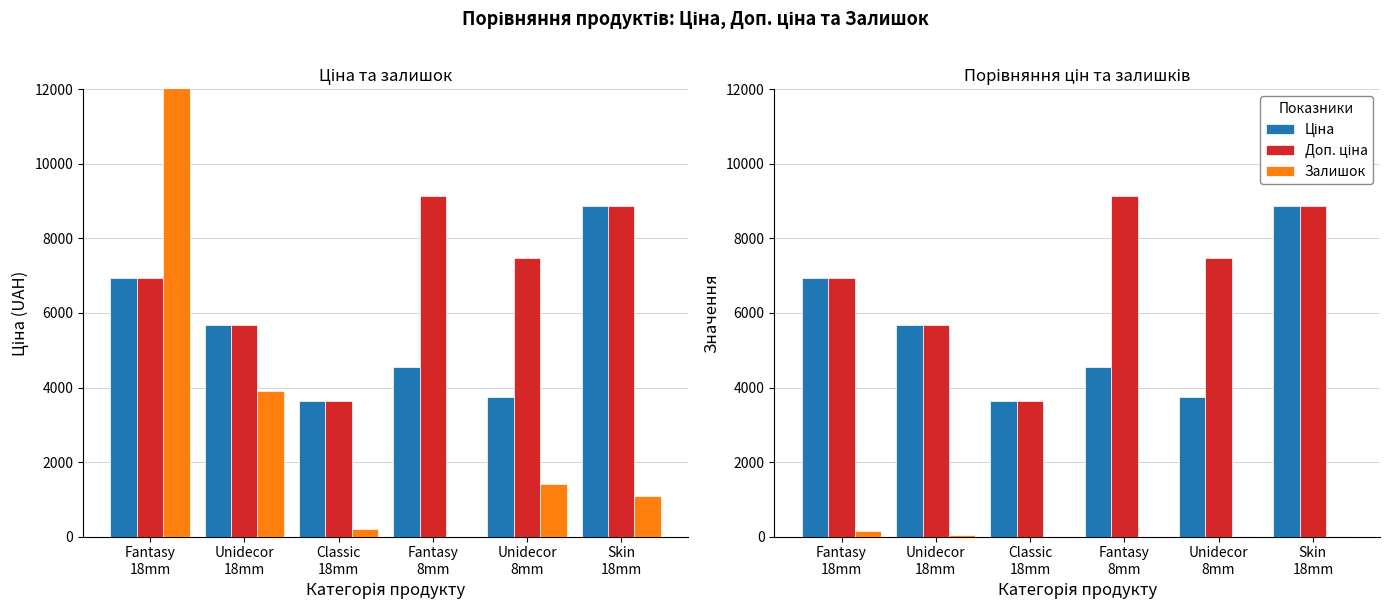

Reading left to right, extract all data points from this chart.

Ціна: 6925.7	5673.8	3646.5	4561.9	3737.3	8856.7
Доп. ціна: 6925.7	5673.8	3646.5	9123.7	7474.5	8856.7
Залишок (×100): 14800.0	3900.0	200.0	0.0	1400.0	1100.0
Залишок: 148.0	39.0	2.0	0.0	14.0	11.0